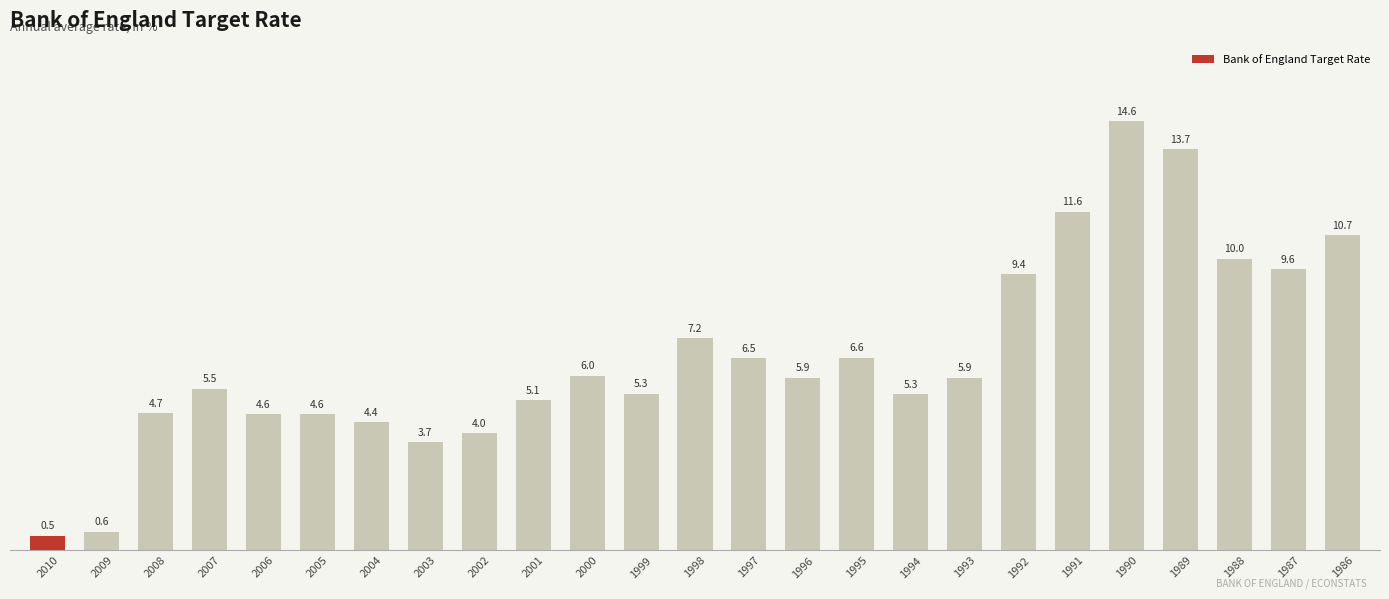

What is the ratio of the value at 1992 to the value at 2006?

2.0